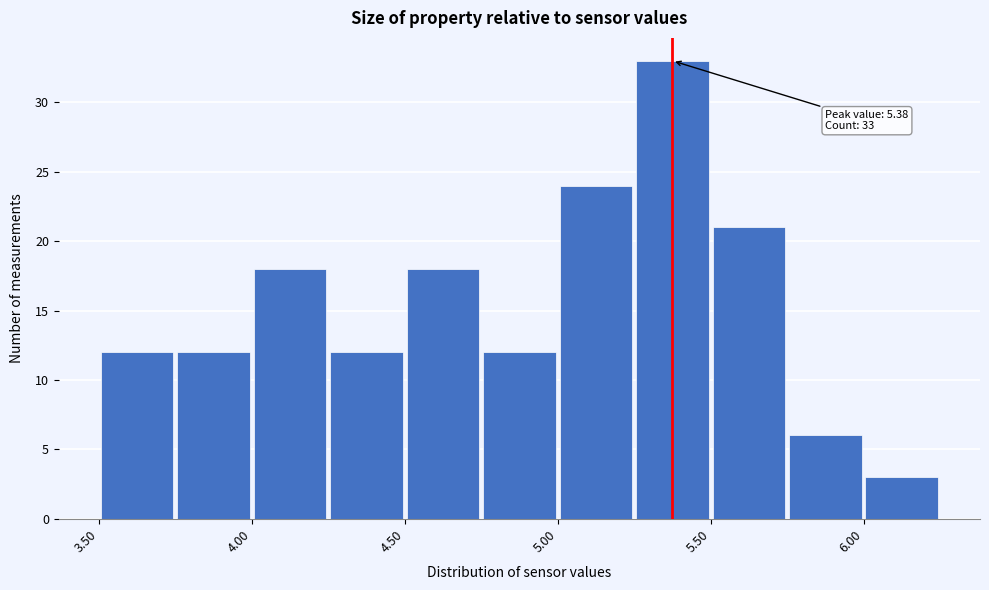

Over which range of the x-axis is the bar tallest?

5.25 to 5.50